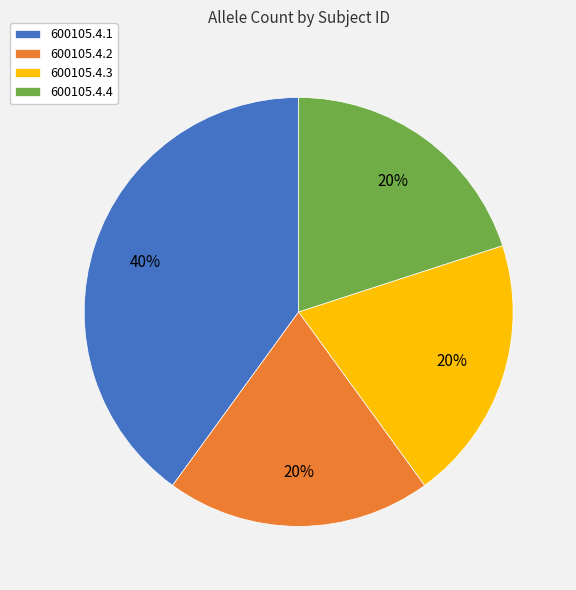

How many segments does this pie chart have?

4